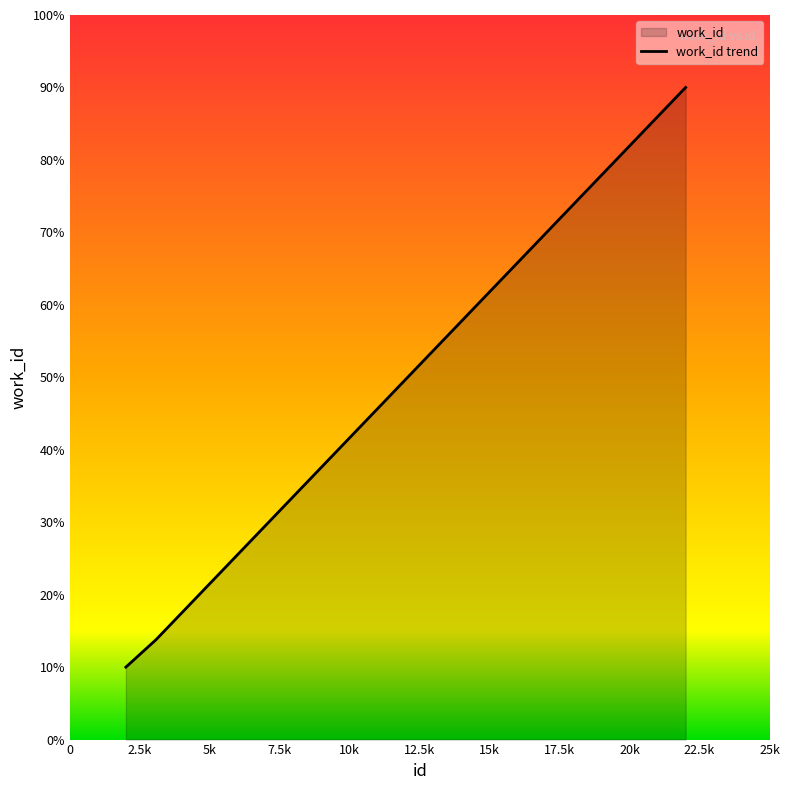

Does the chart display data point markers on the line(s)?

No